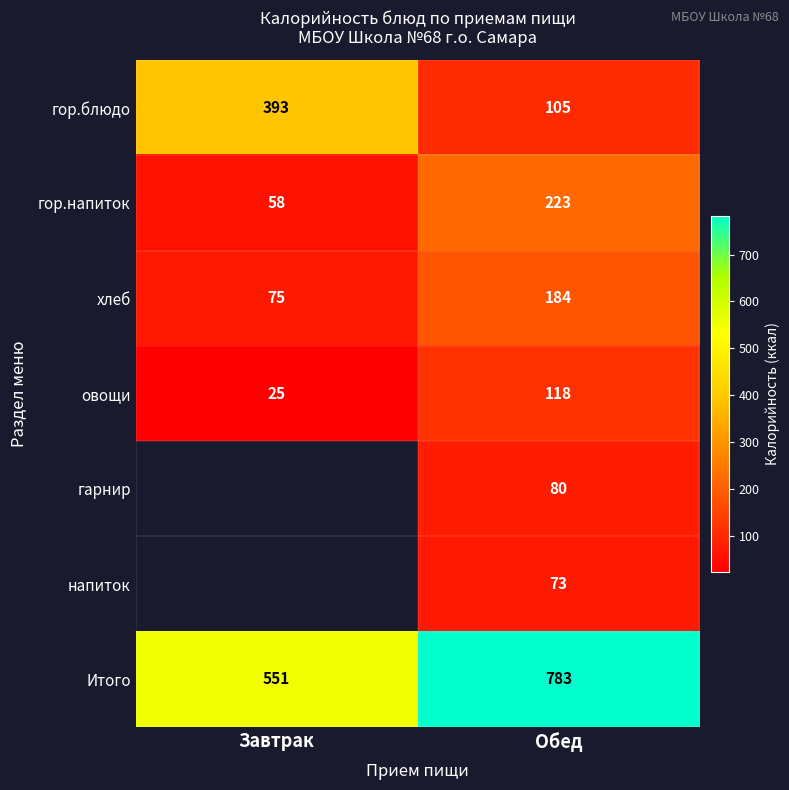

At which category does the chart reach its peak across all series?

Обед